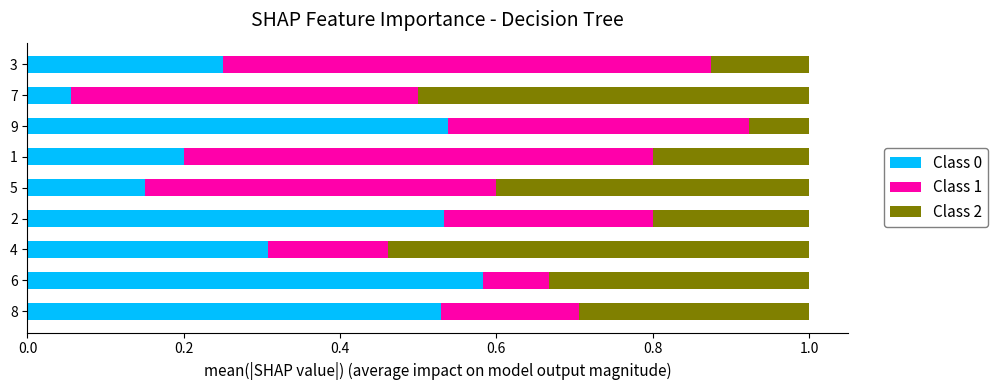

Which category has the lowest value in the Class 0 series?

7